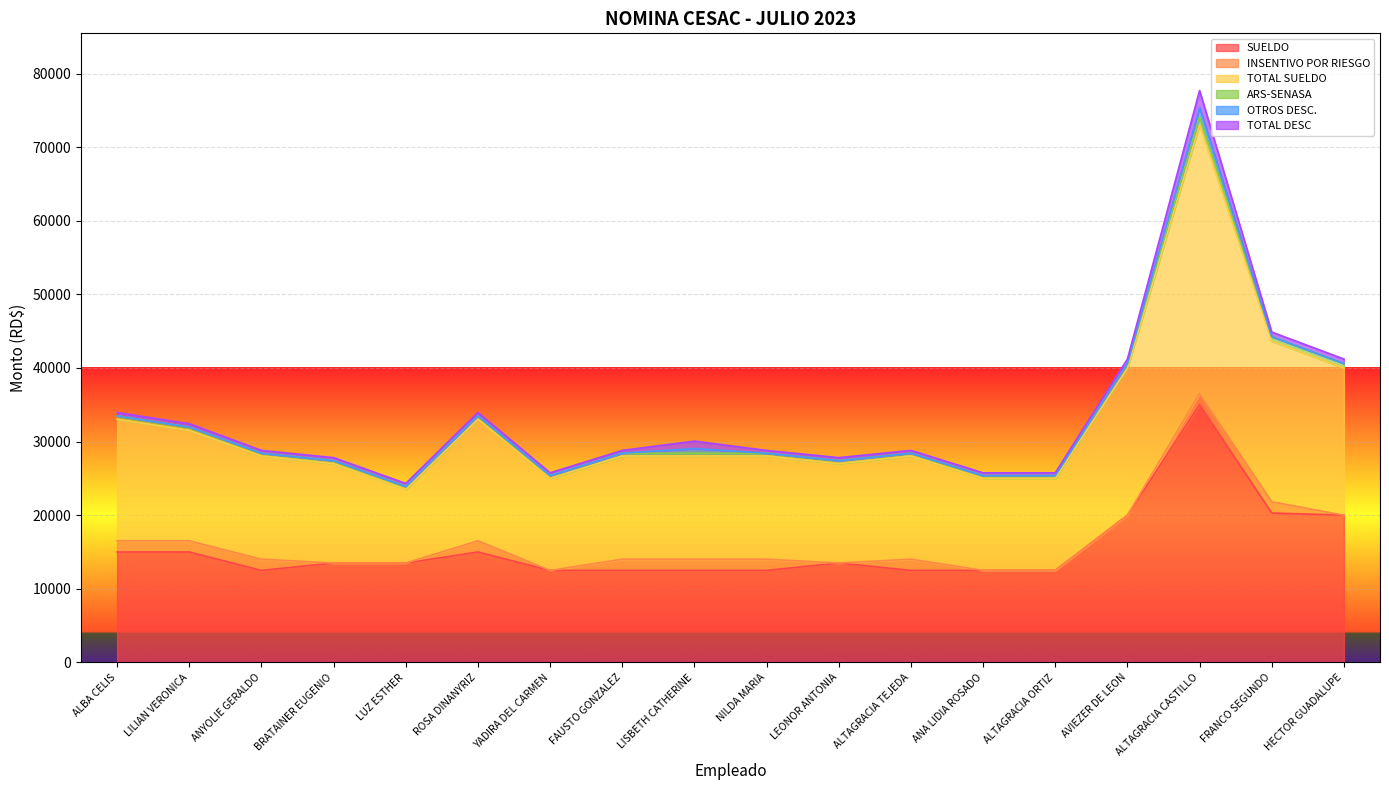

Is the value of TOTAL SUELDO at ALTAGRACIA CASTILLO greater than the value of ARS-SENASA at NILDA MARIA?

Yes